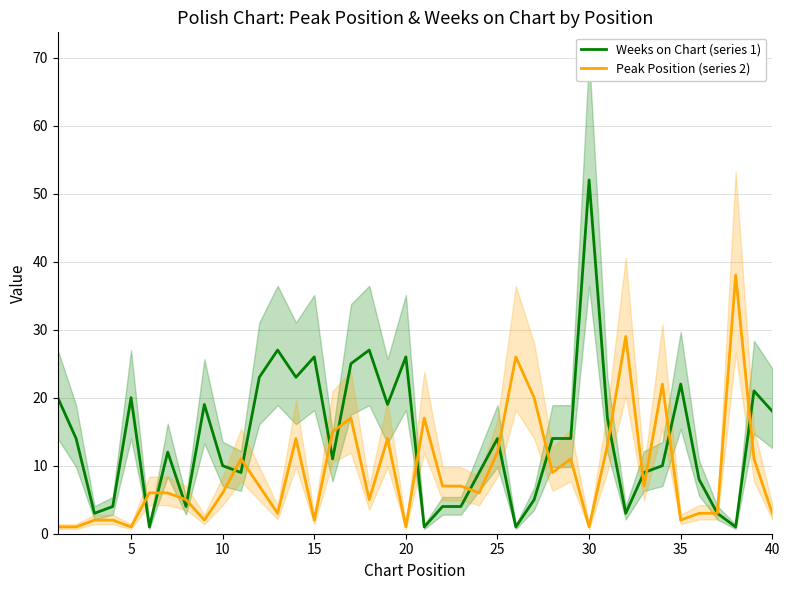

How many values in the Peak Position (series 2) series are below 7?

20